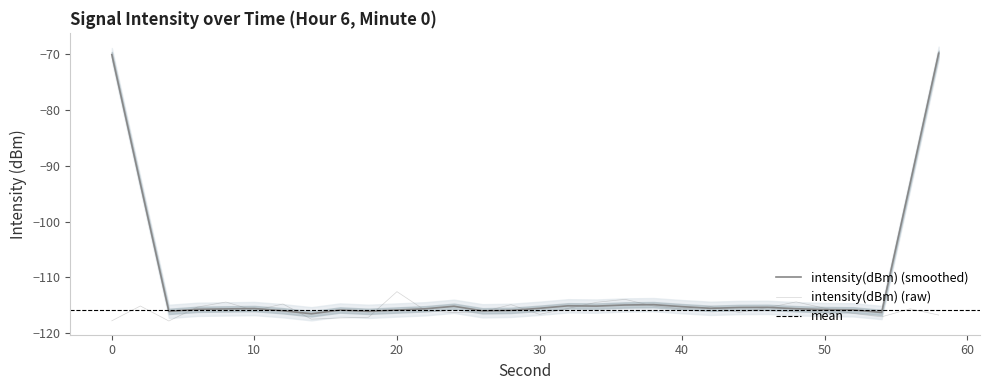

How many values exceed -115?

7